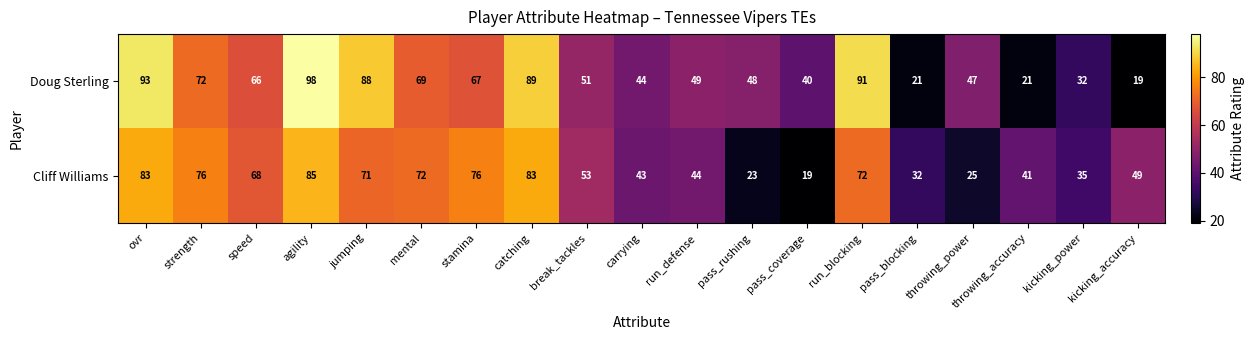

How many series are shown in this chart?

2